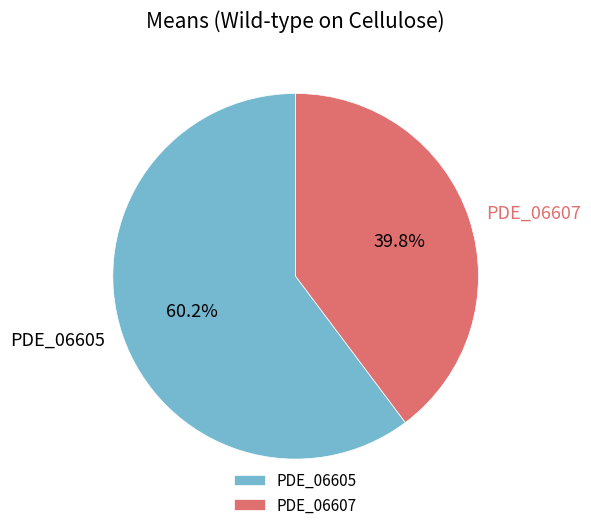

To the nearest percent, what portion does PDE_06607 represent?

40%